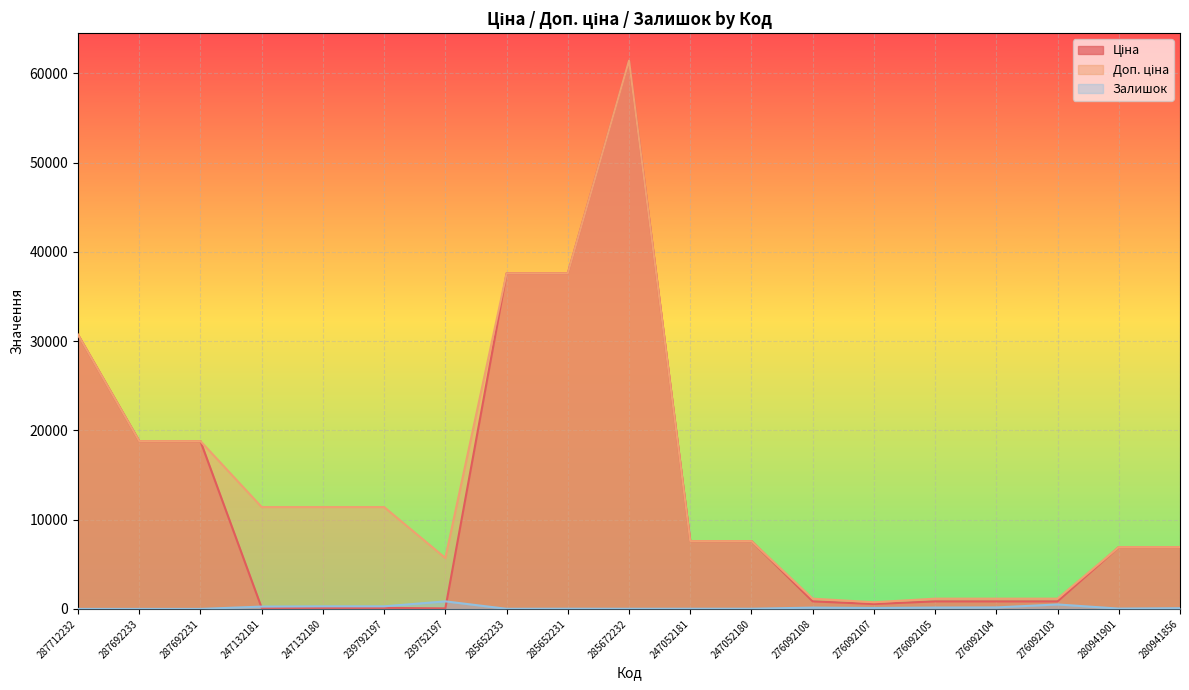

True or false: Доп. ціна and Ціна cross at least once.

False